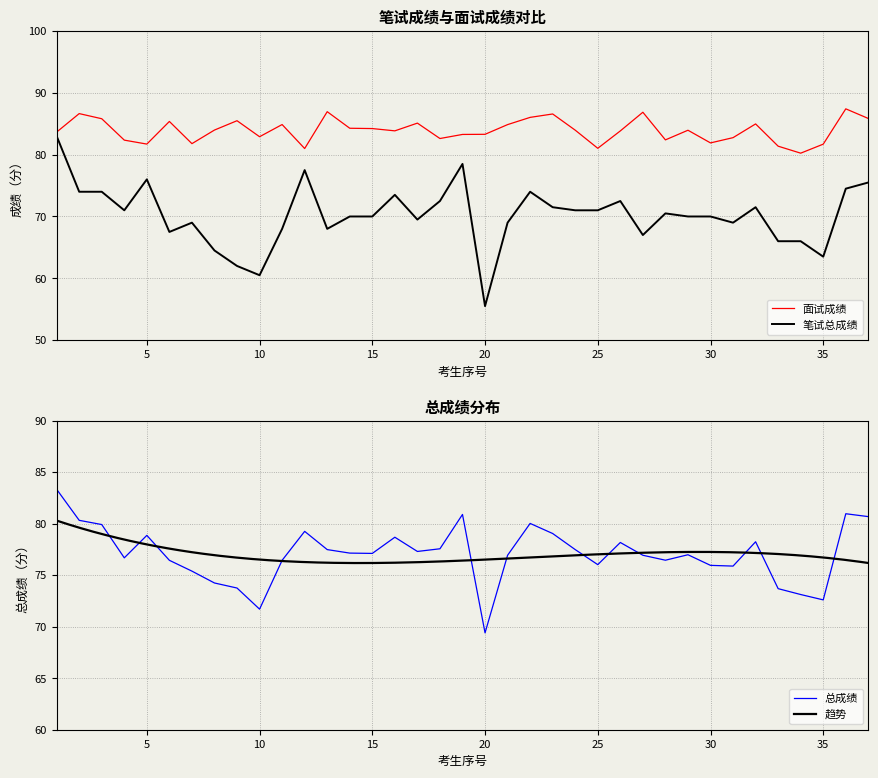

What is the lowest value of the 面试成绩 series?

80.2